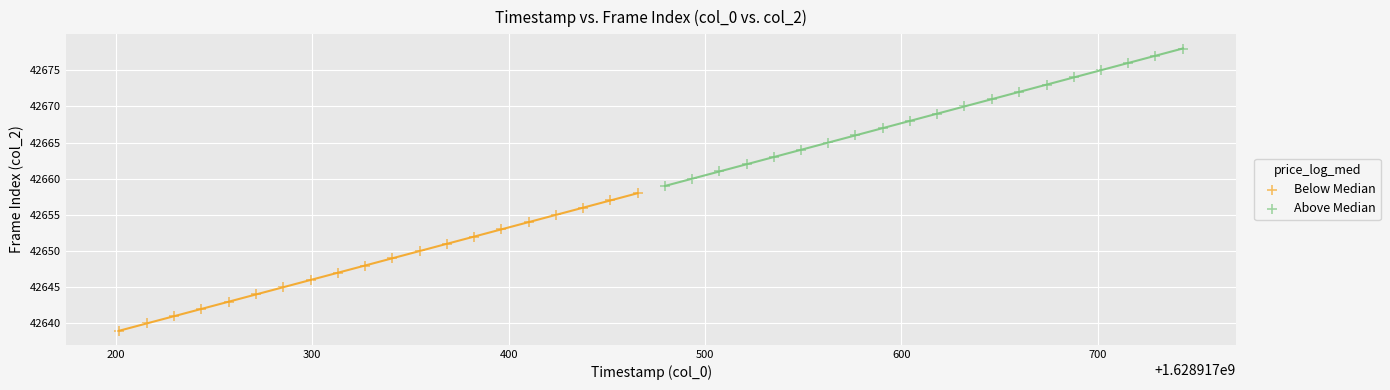

Which series contains the lowest Y value?

Below Median